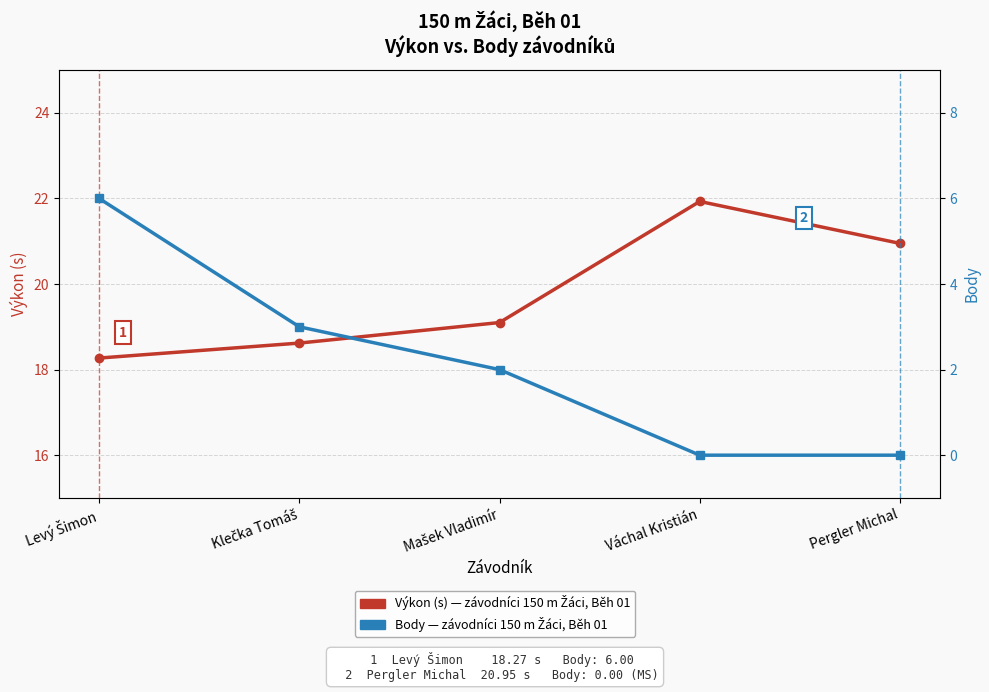

What is the label of the 4th point from the right?

Klečka Tomáš